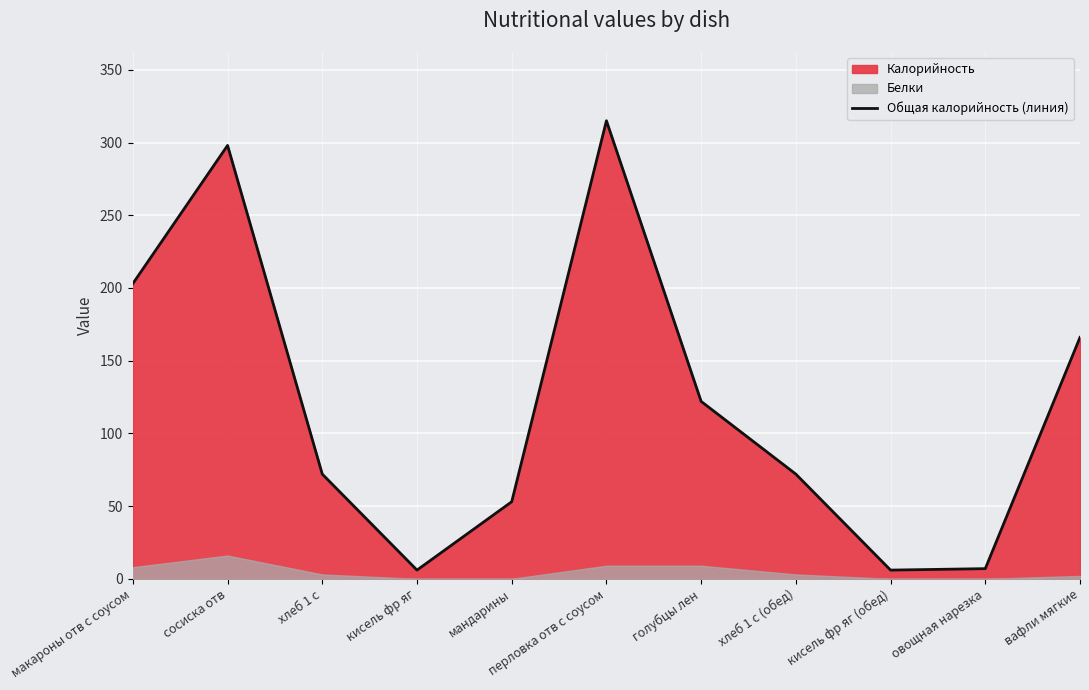

What is the change in value from хлеб 1 с to овощная нарезка?

-65